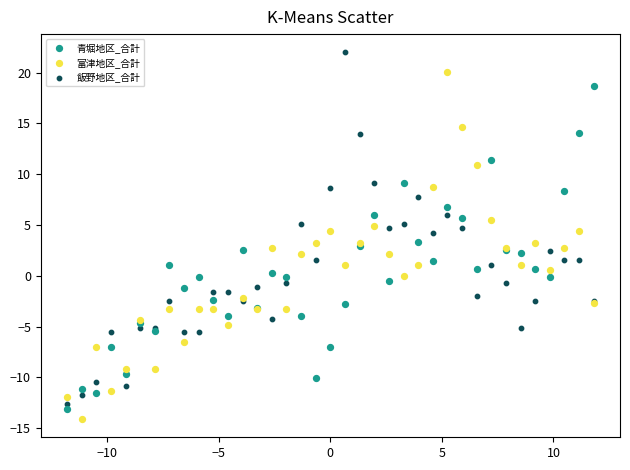

What is the X range (max minus min) for the scatter plot?

23.6